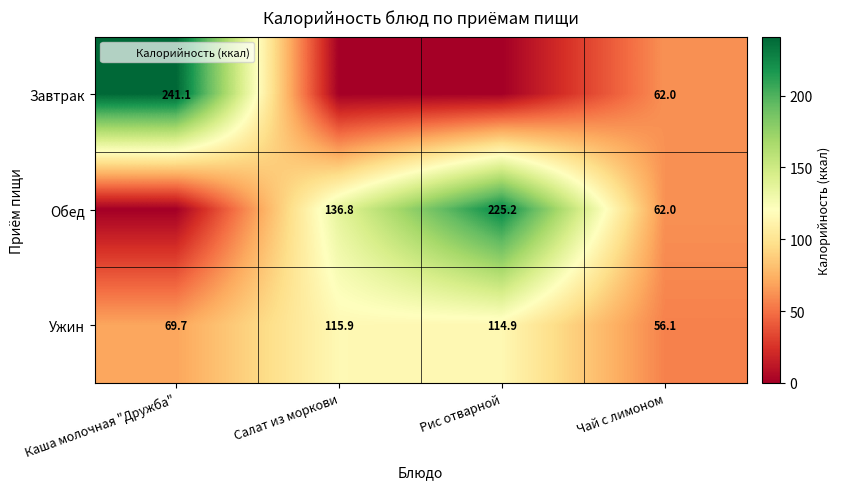

At which category is the sum across all series the highest?

Рис отварной